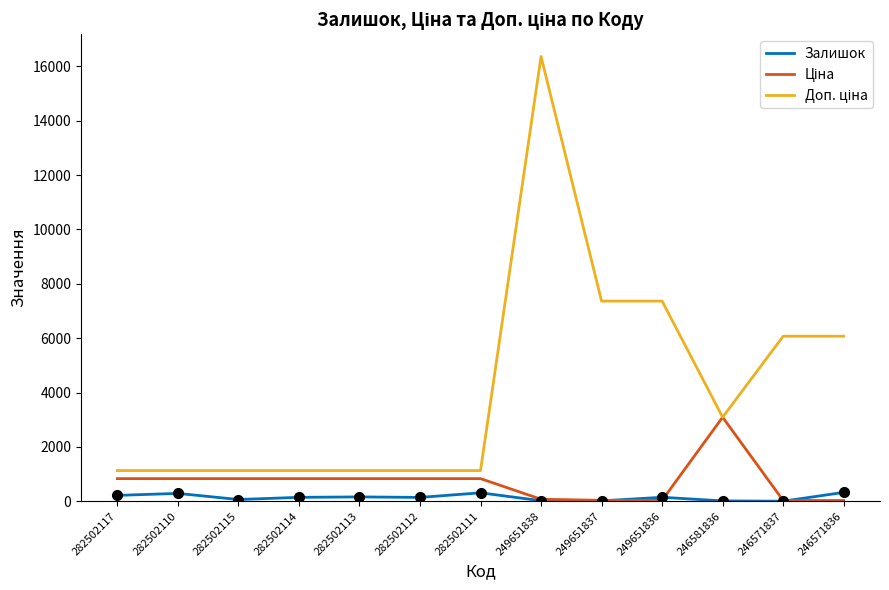

At which category is the sum across all series the highest?

249651838